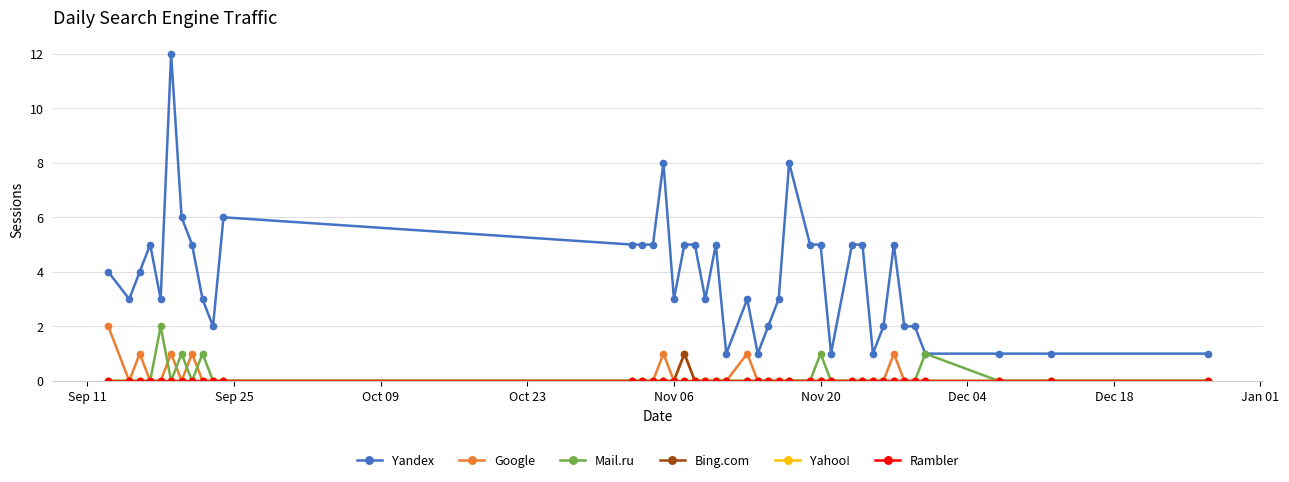

Does the chart have visible grid lines?

Yes